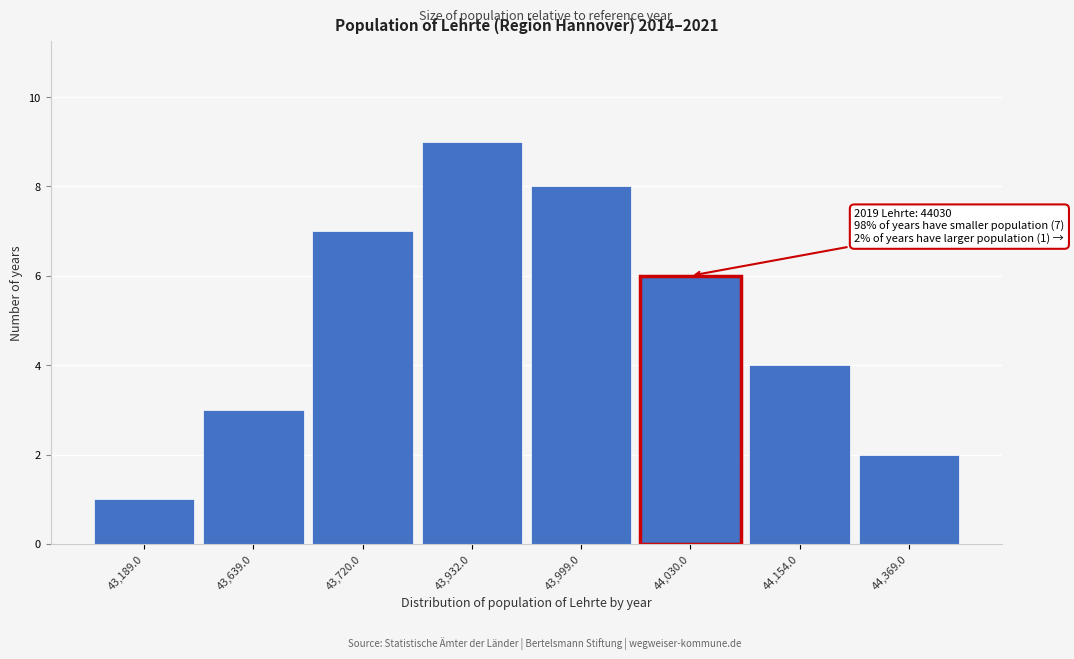

Reading left to right, what are all the values shown in this chart?

1	3	7	9	8	6	4	2